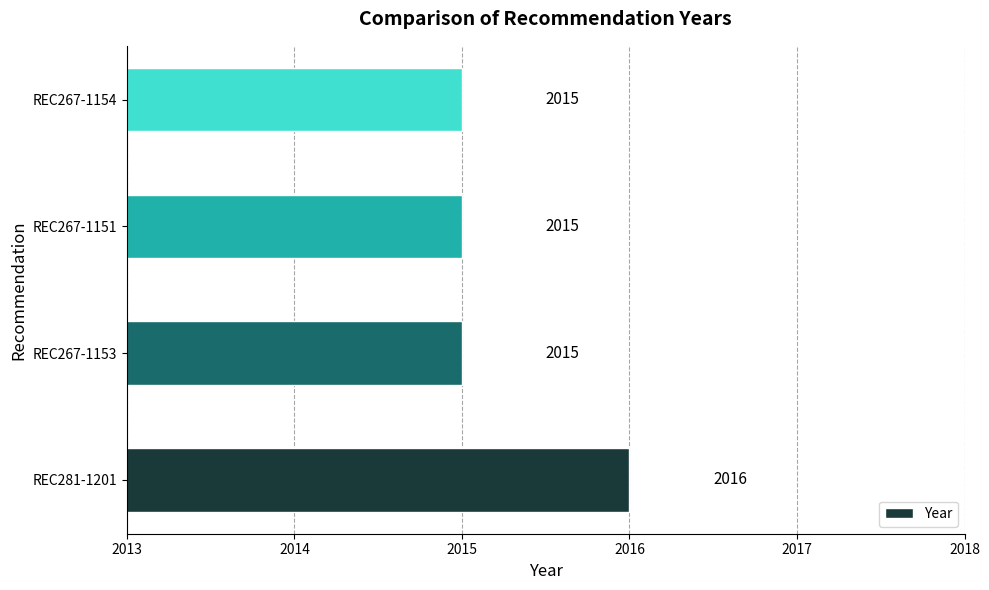

What is the ratio of the value at REC267-1151 to the value at REC281-1201?

1.0